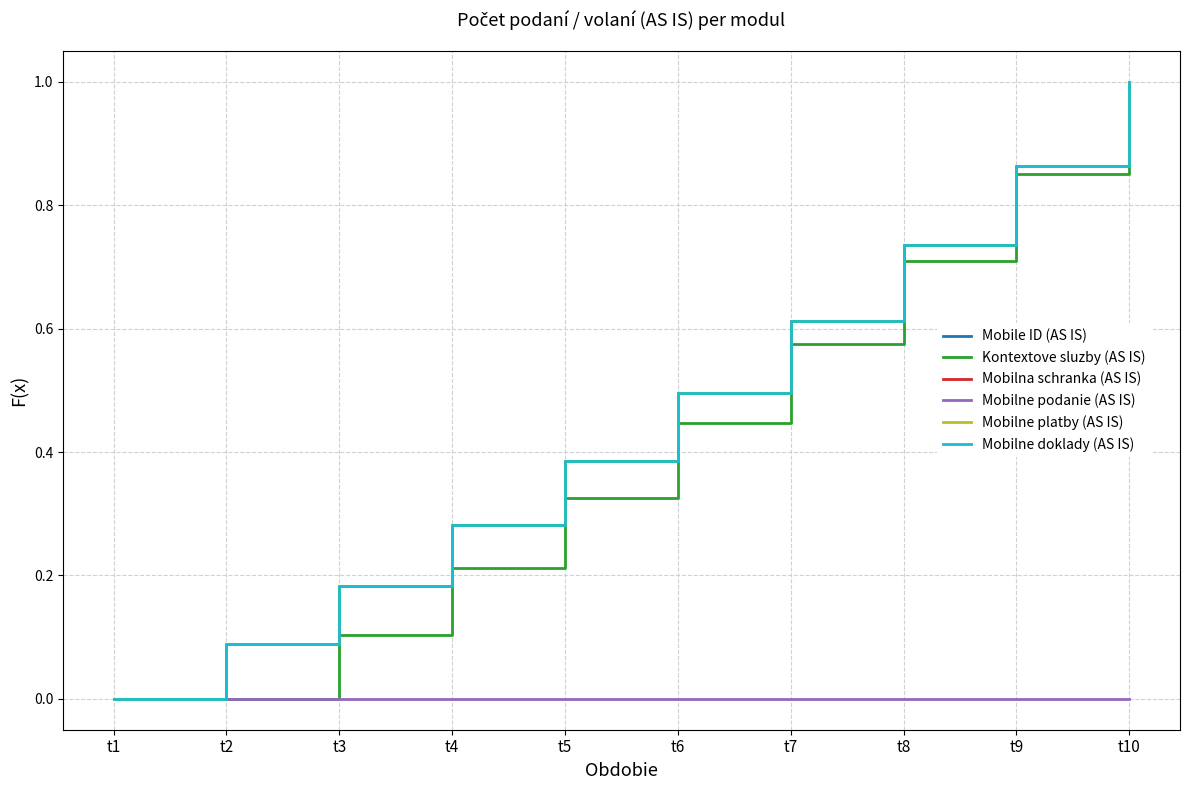

At which label does Kontextove sluzby (AS IS) reach its peak?

t10